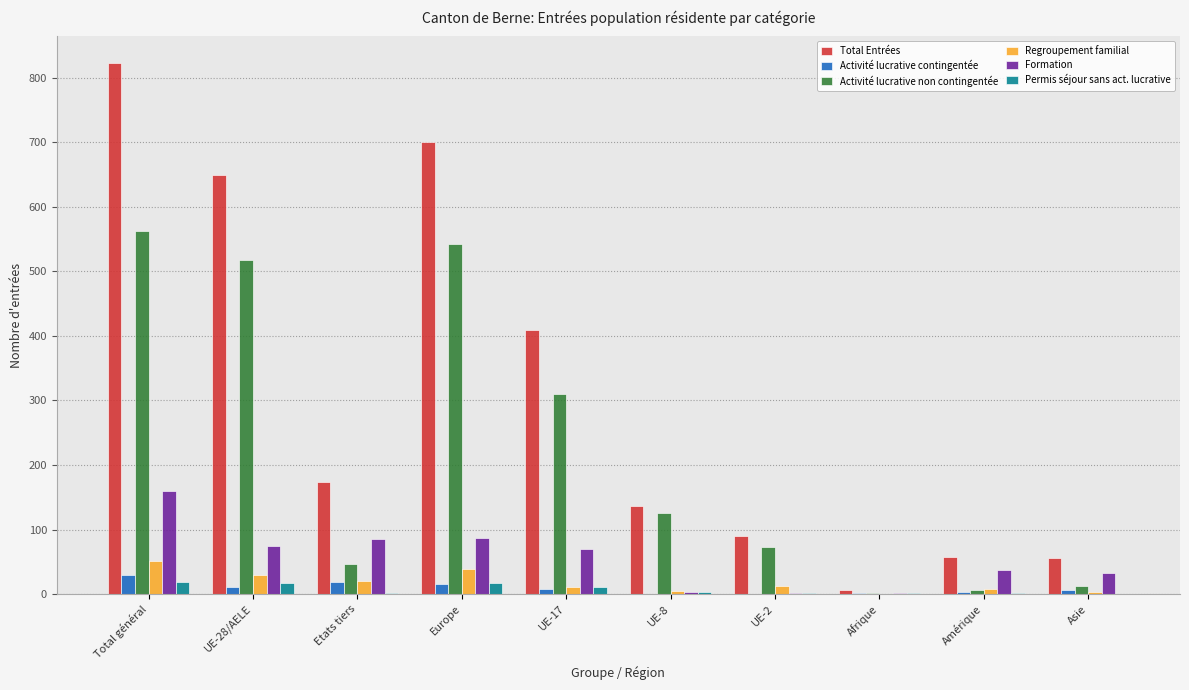

At which category is the sum across all series the highest?

Total général